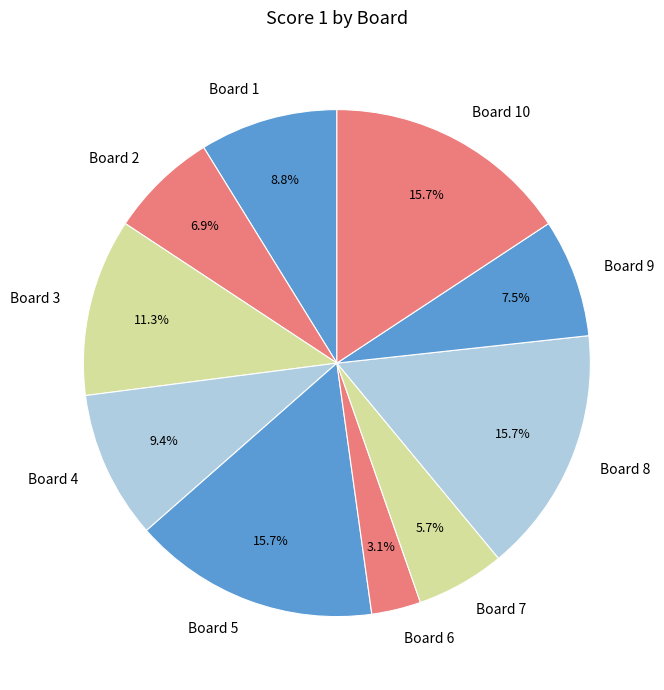

Between Board 2 and Board 10, which is larger?

Board 10